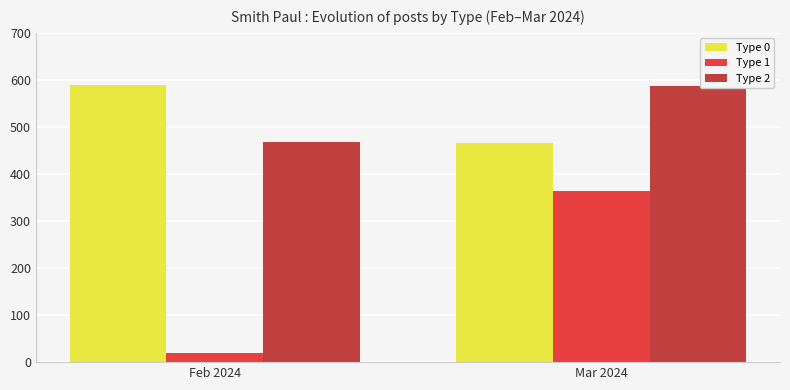

Rank the series at Mar 2024 from lowest to highest value.

Type 1, Type 0, Type 2